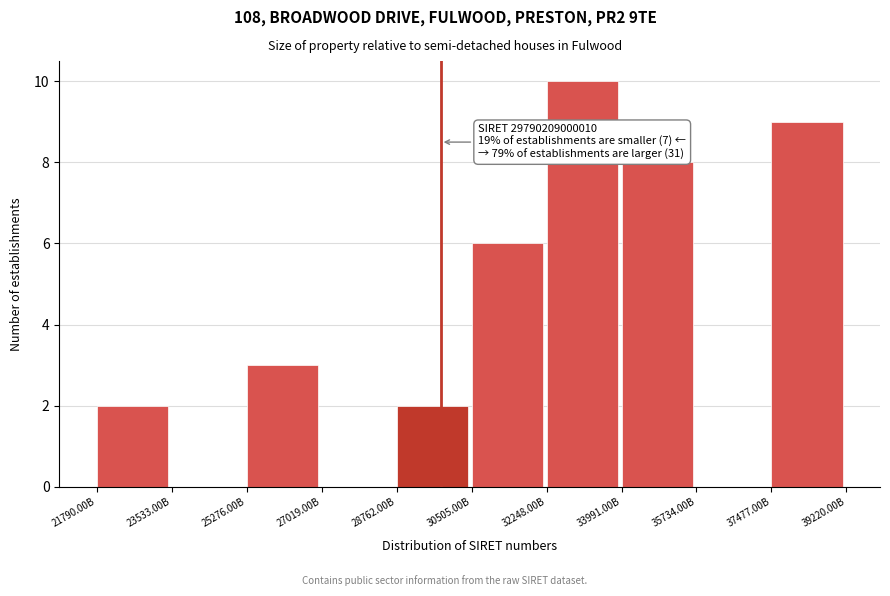

Reading left to right, transcribe all the data shown in this chart.

21790.00B=2	23533.00B=0	25276.00B=3	27019.00B=0	28762.00B=2	30505.00B=6	32248.00B=10	33991.00B=8	35734.00B=0	37477.00B=9